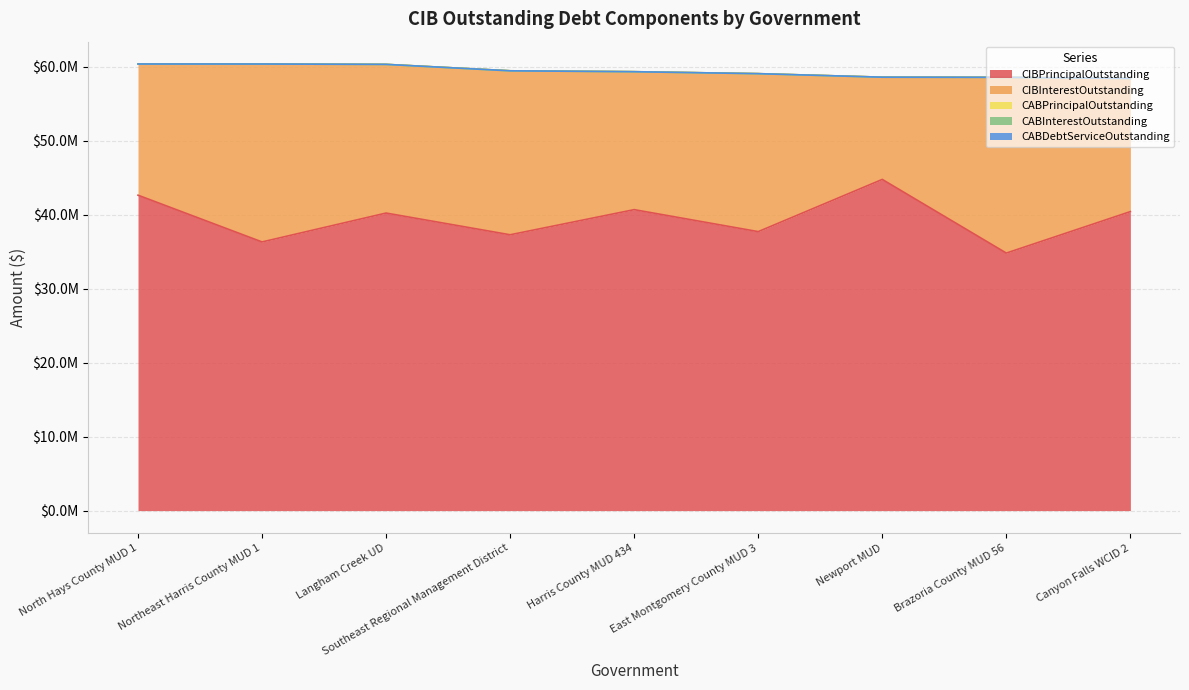

Which series has the largest total across all categories?

CIBPrincipalOutstanding